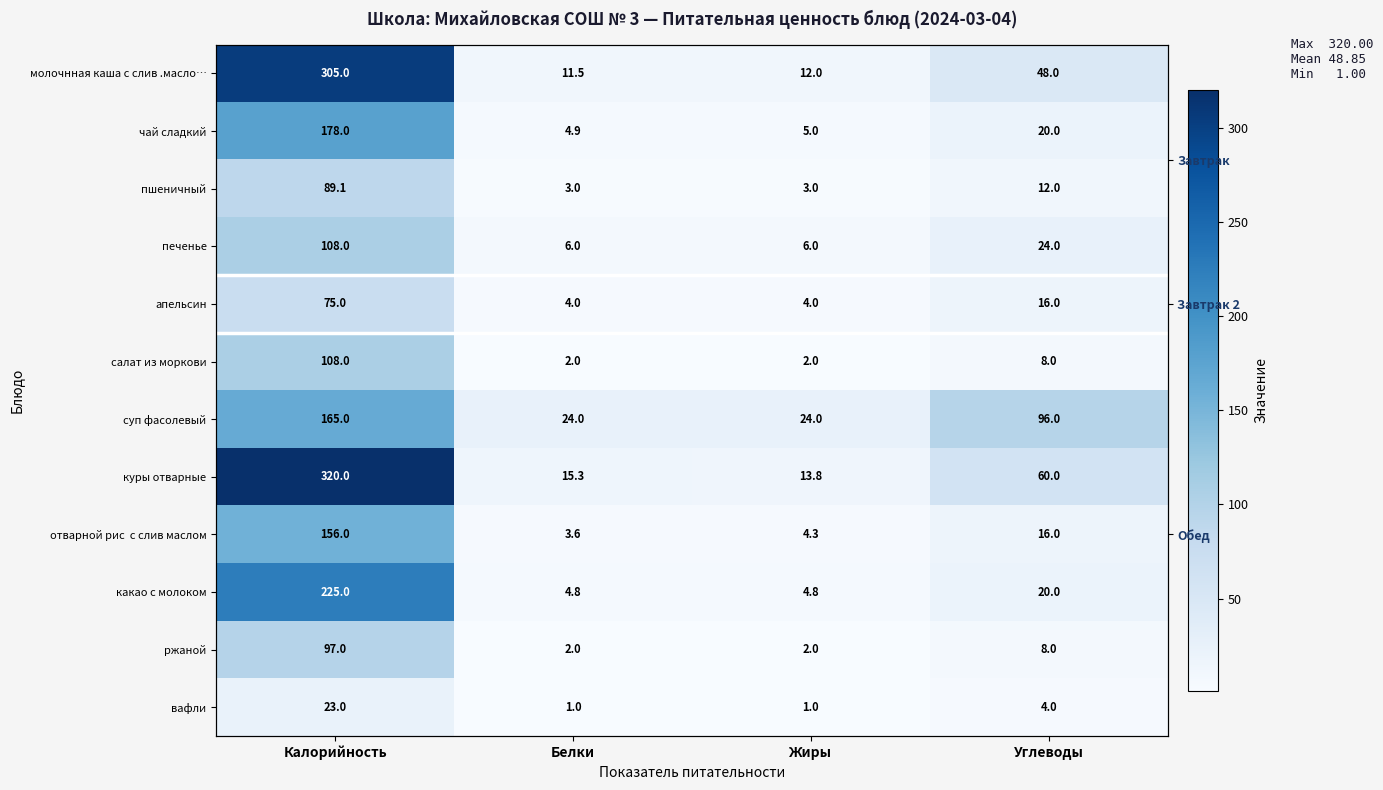

Rank the categories by отварной рис с слив маслом value from lowest to highest.

Белки, Жиры, Углеводы, Калорийность